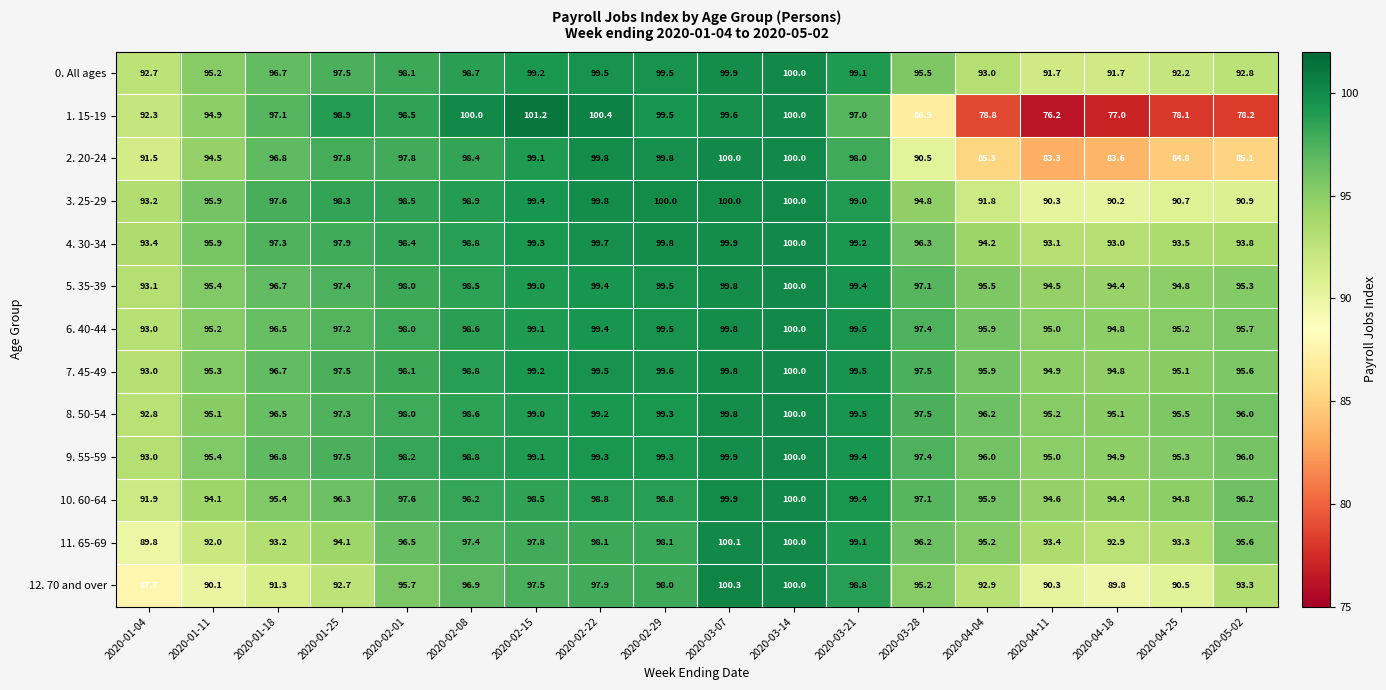

The 0. All ages series shows 18.9 at 2020-01-04. True or false?

False